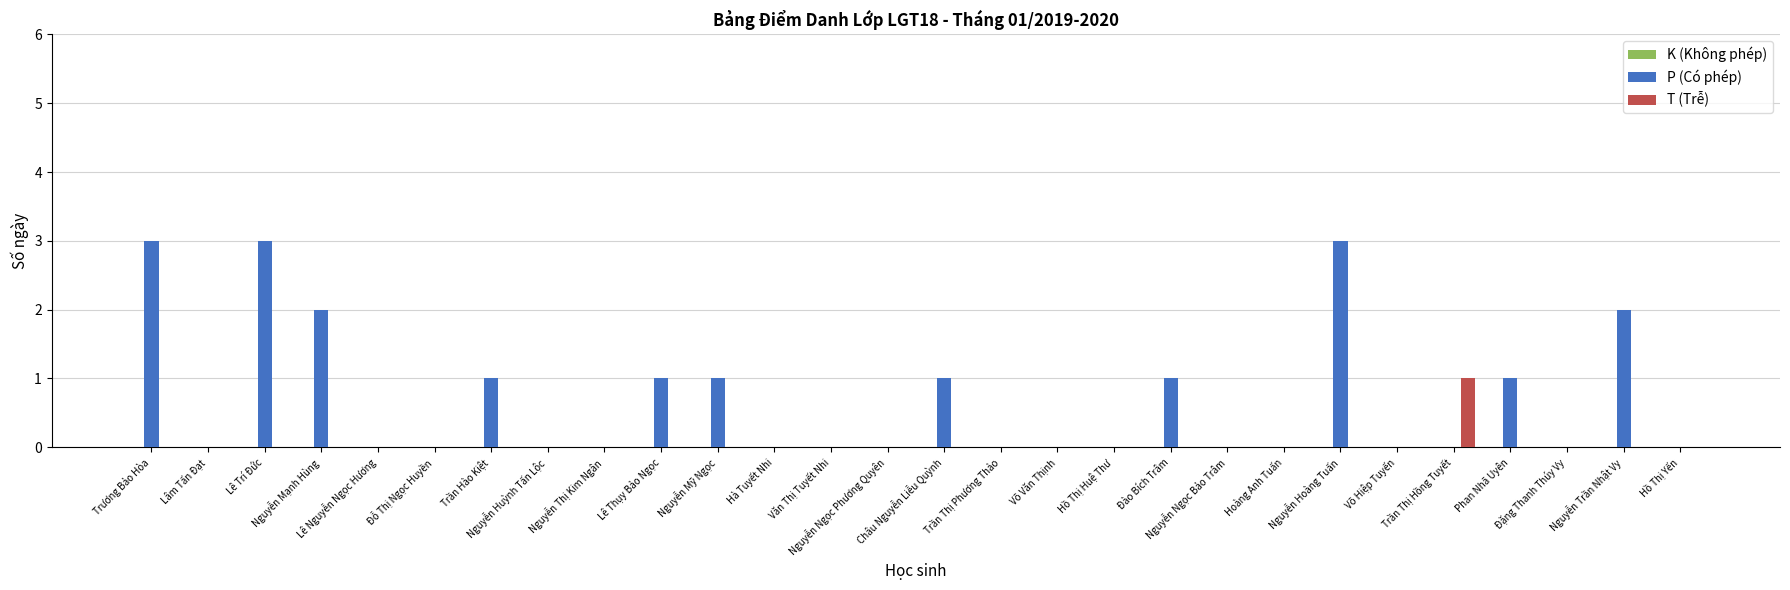

What is the sum of all P (Có phép) values?

19